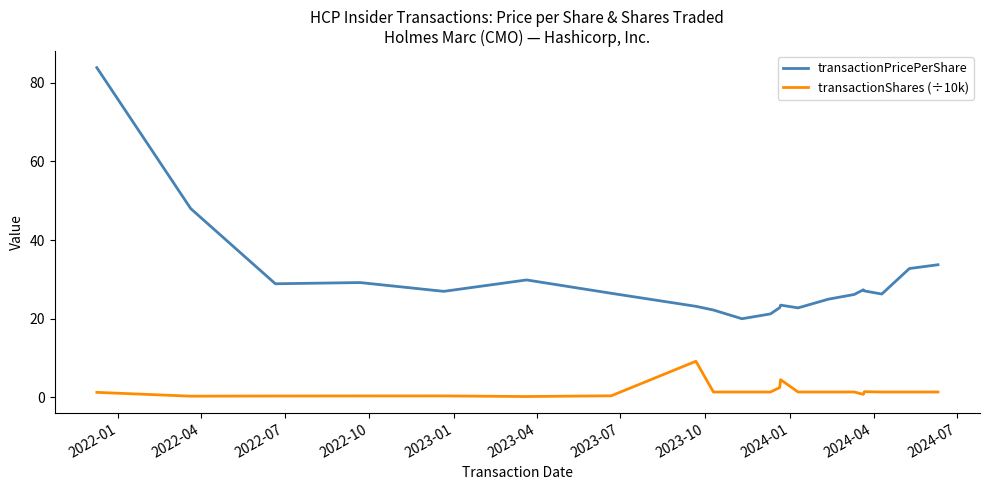

What is the difference between the maximum and minimum values in the transactionShares (÷10k) series?

9.0